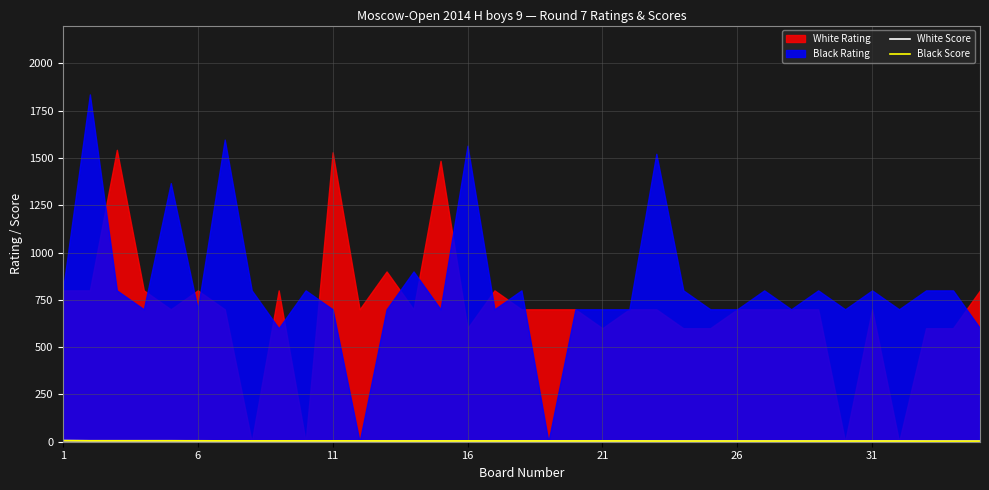

What is the total value across all series at 19?

8.0